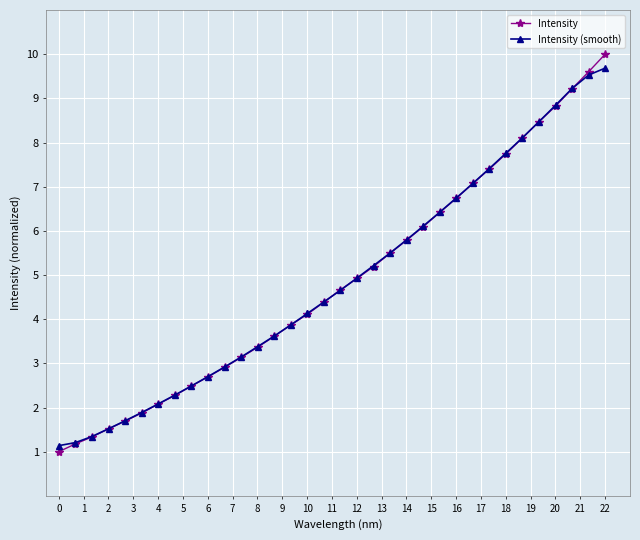

Which series has the widest spread of values?

Intensity